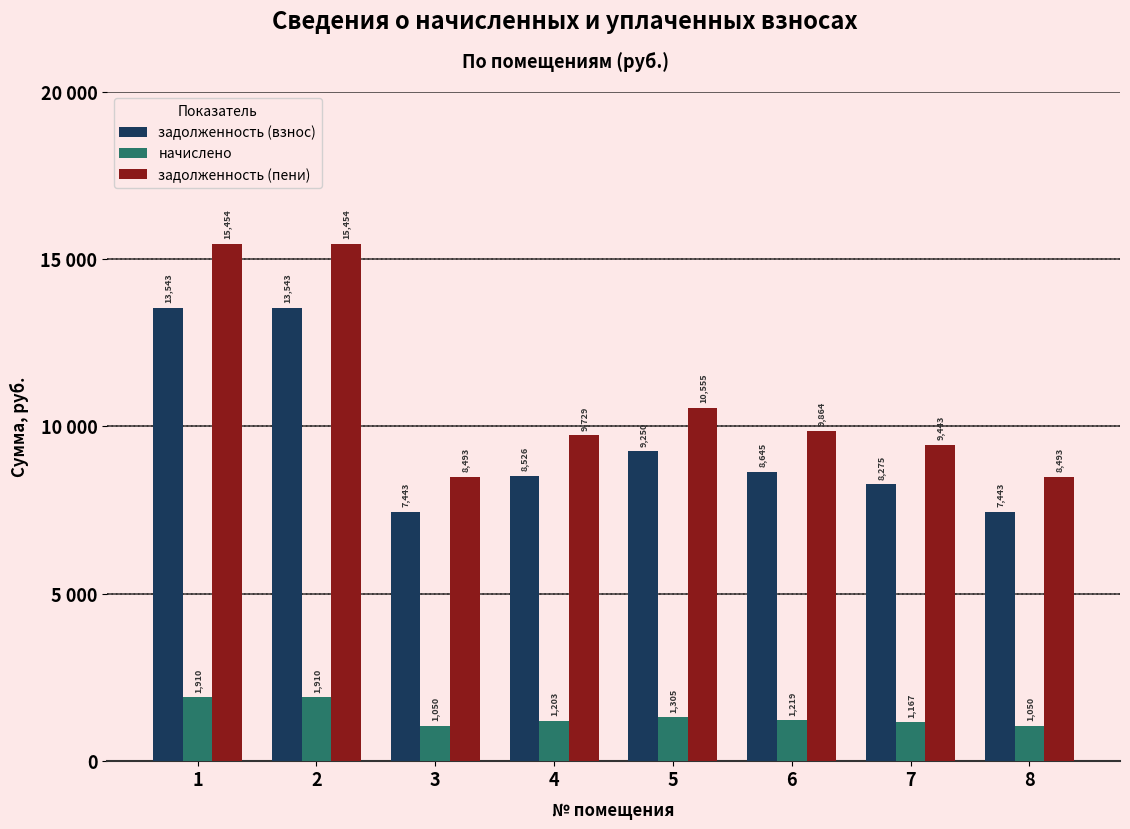

Reading left to right, what are all the values shown in this chart?

задолженность (взнос): 13543.4	13543.4	7443.3	8526.4	9250.0	8644.8	8275.4	7443.3
начислено: 1910.2	1910.2	1049.9	1202.6	1304.6	1219.3	1167.2	1049.9
задолженность (пени): 15453.6	15453.6	8493.1	9729.0	10554.7	9864.0	9442.6	8493.1